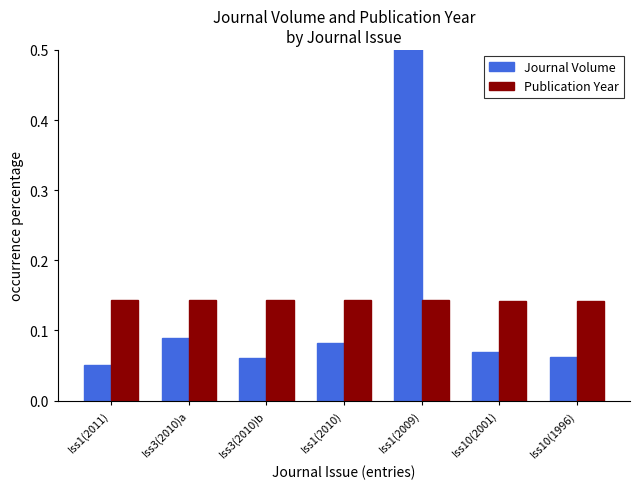

Reading right to left, transcribe all the data shown in this chart.

Journal Volume: Iss10(1996)=0.1	Iss10(2001)=0.1	Iss1(2009)=0.6	Iss1(2010)=0.1	Iss3(2010)b=0.1	Iss3(2010)a=0.1	Iss1(2011)=0.1
Publication Year: Iss10(1996)=0.1	Iss10(2001)=0.1	Iss1(2009)=0.1	Iss1(2010)=0.1	Iss3(2010)b=0.1	Iss3(2010)a=0.1	Iss1(2011)=0.1